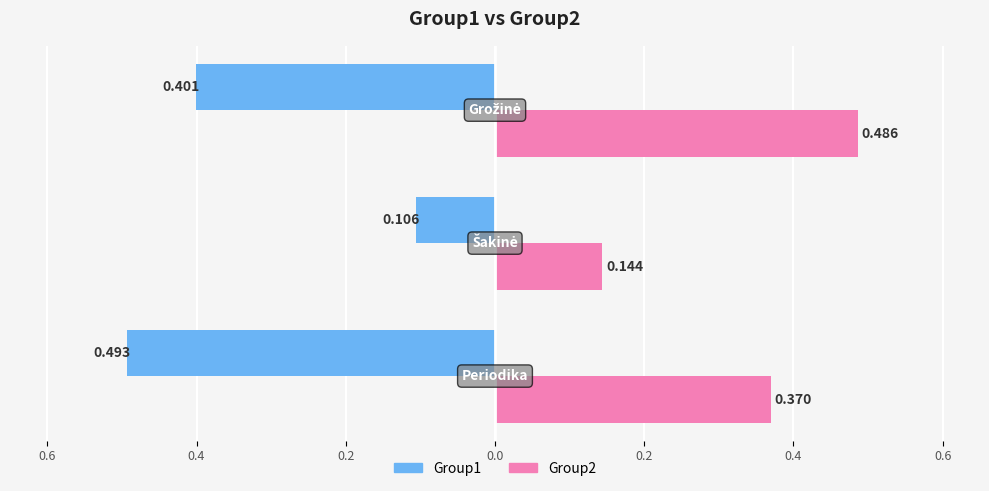

What are all the series names shown in the legend?

Group1, Group2